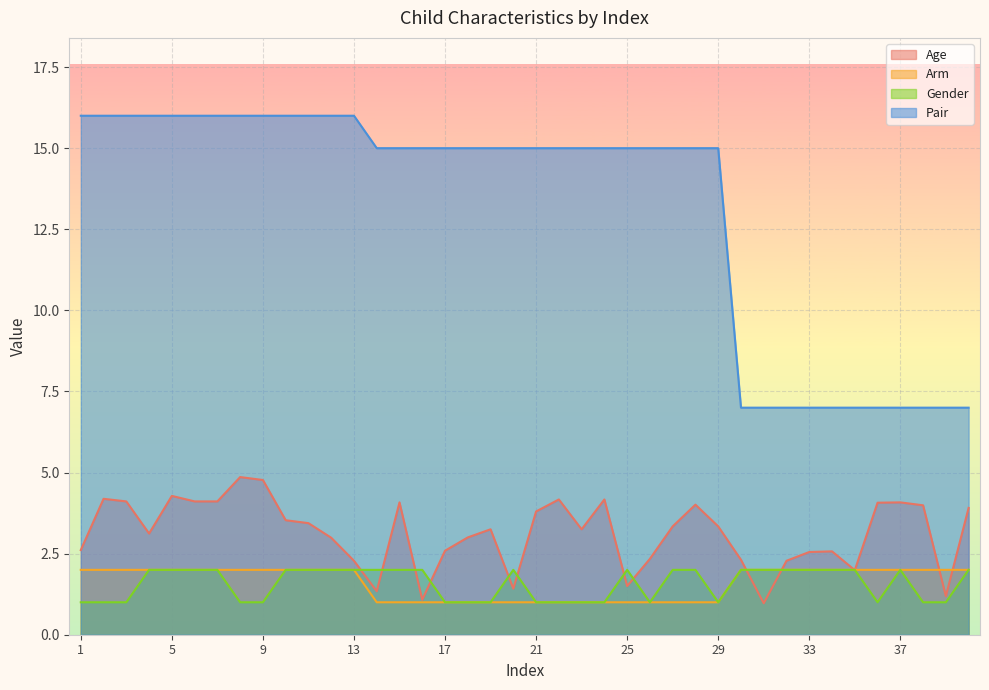

How many series are shown in this chart?

4